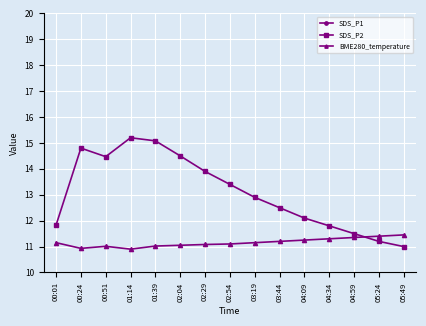

What is the sum of all SDS_P1 values?

366.0